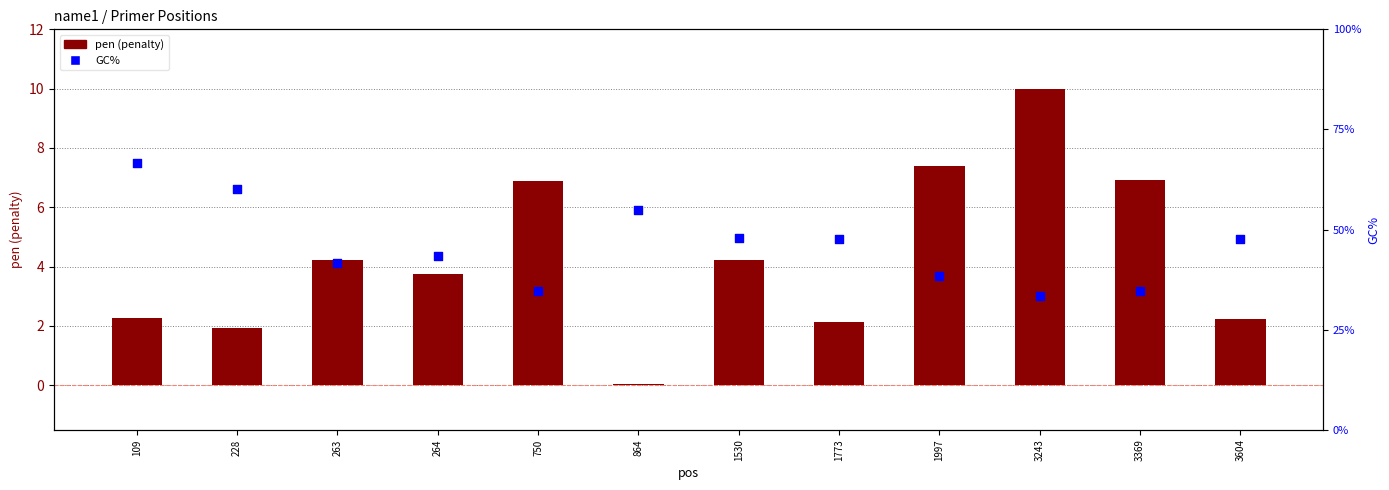

Is the value of pen at 3604 greater than the value of GC% at 1773?

No